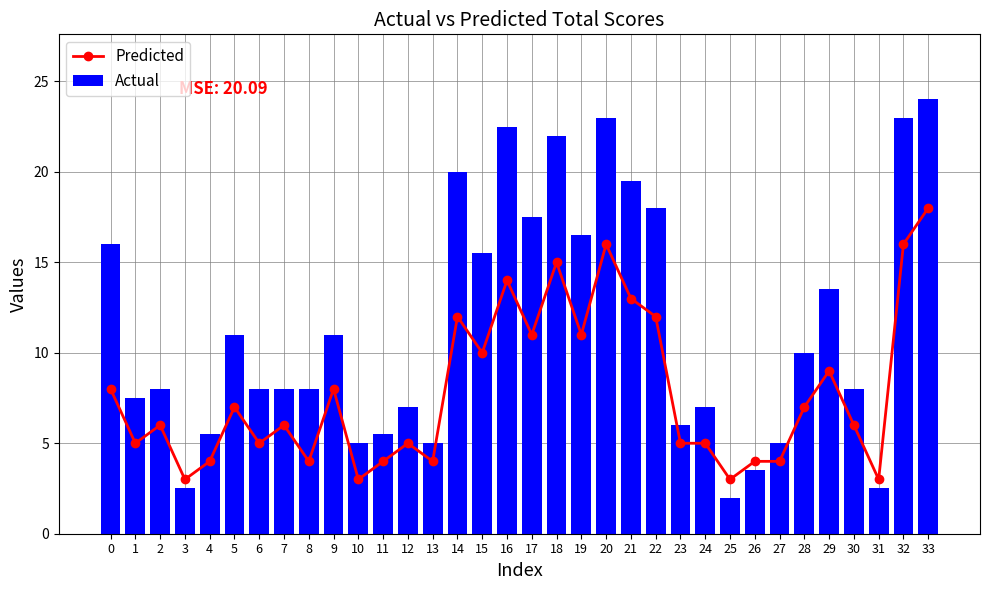

Rank the series at 4 from highest to lowest value.

Actual, Predicted